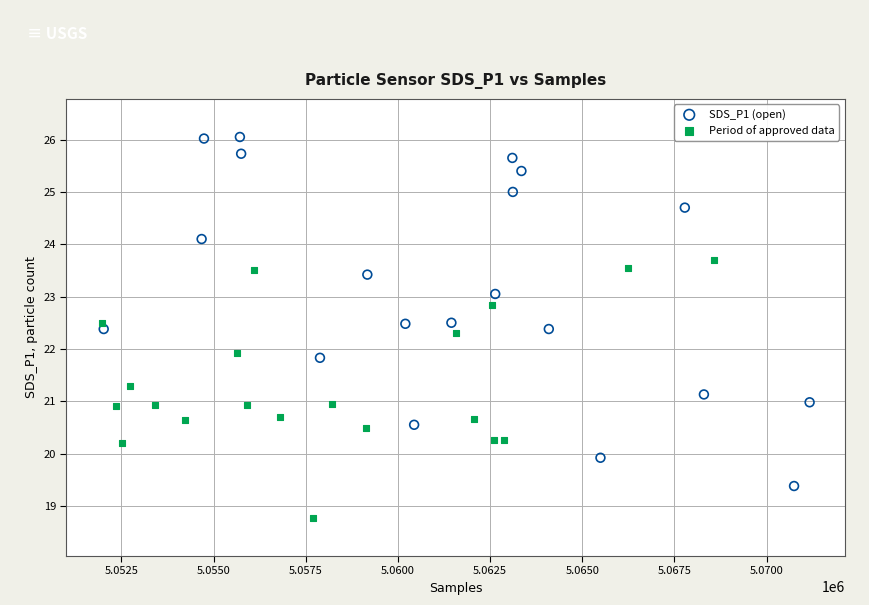

Which series contains the lowest Y value?

Period of approved data